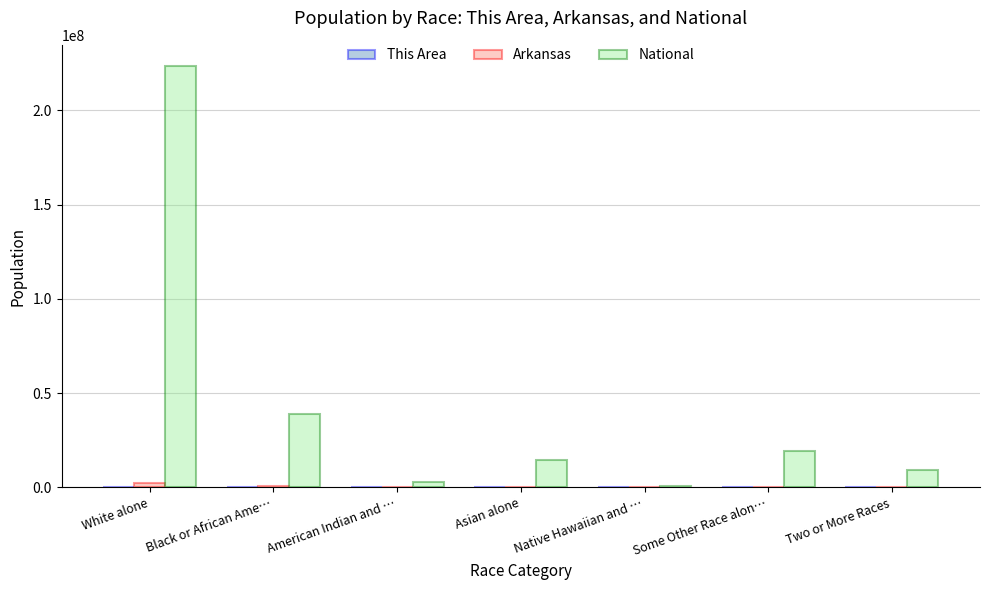

What is the sum of all National values?

308745538